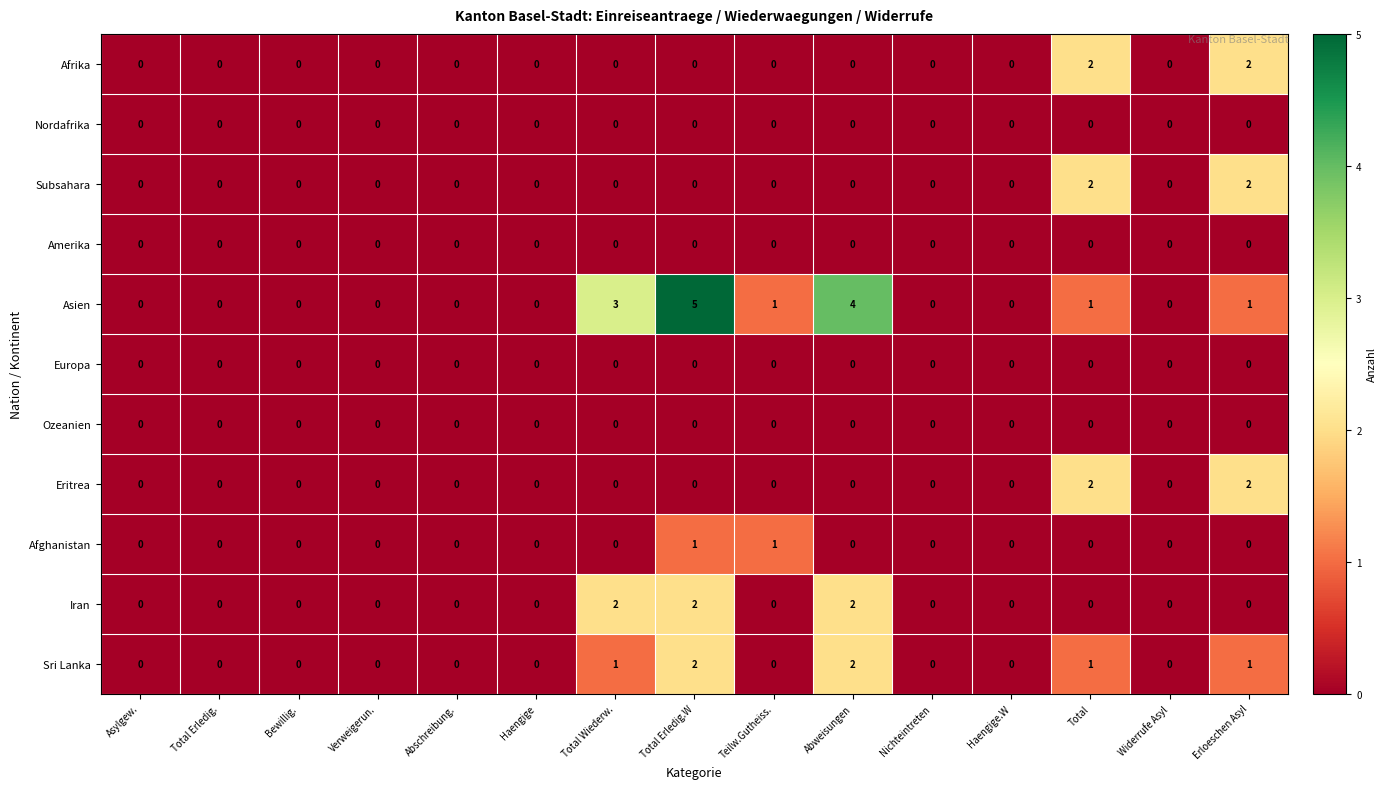

Which category has the highest value across all series?

Total Erledig.W